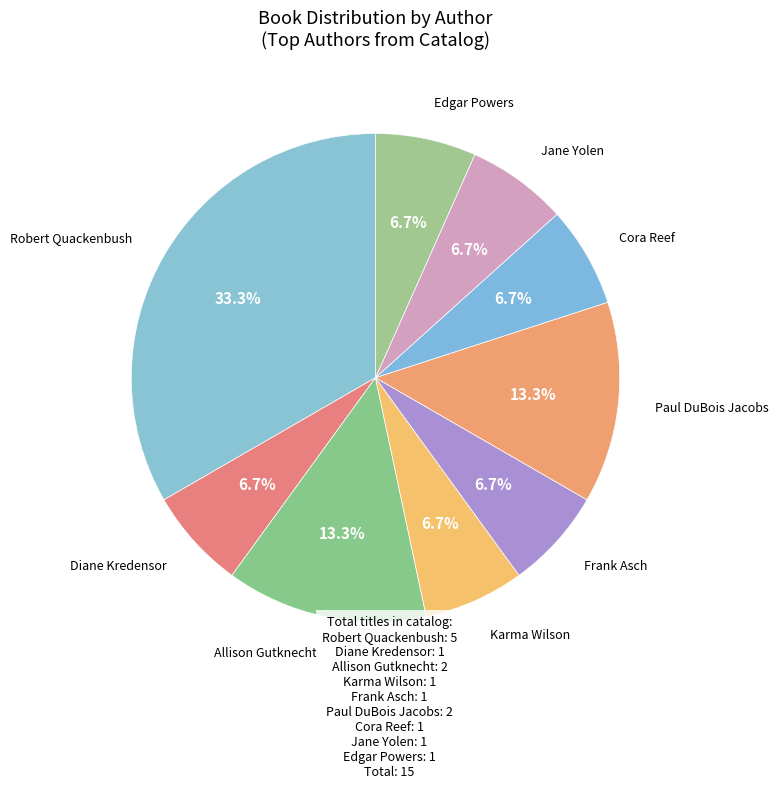

To the nearest percent, what is the difference between the largest and smallest slice percentages?

27%